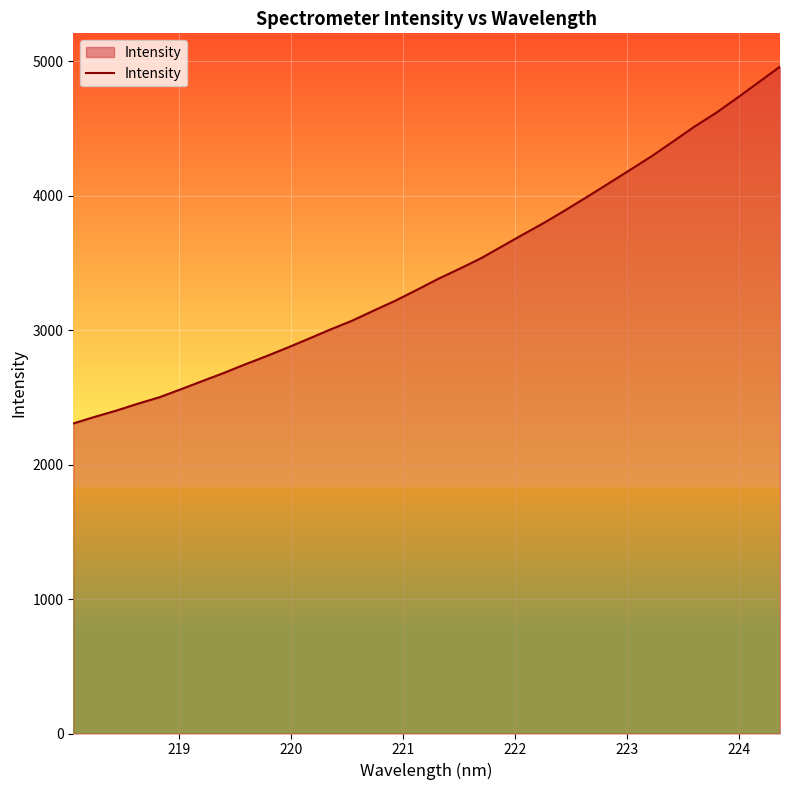

What is the smallest value displayed?

2305.7